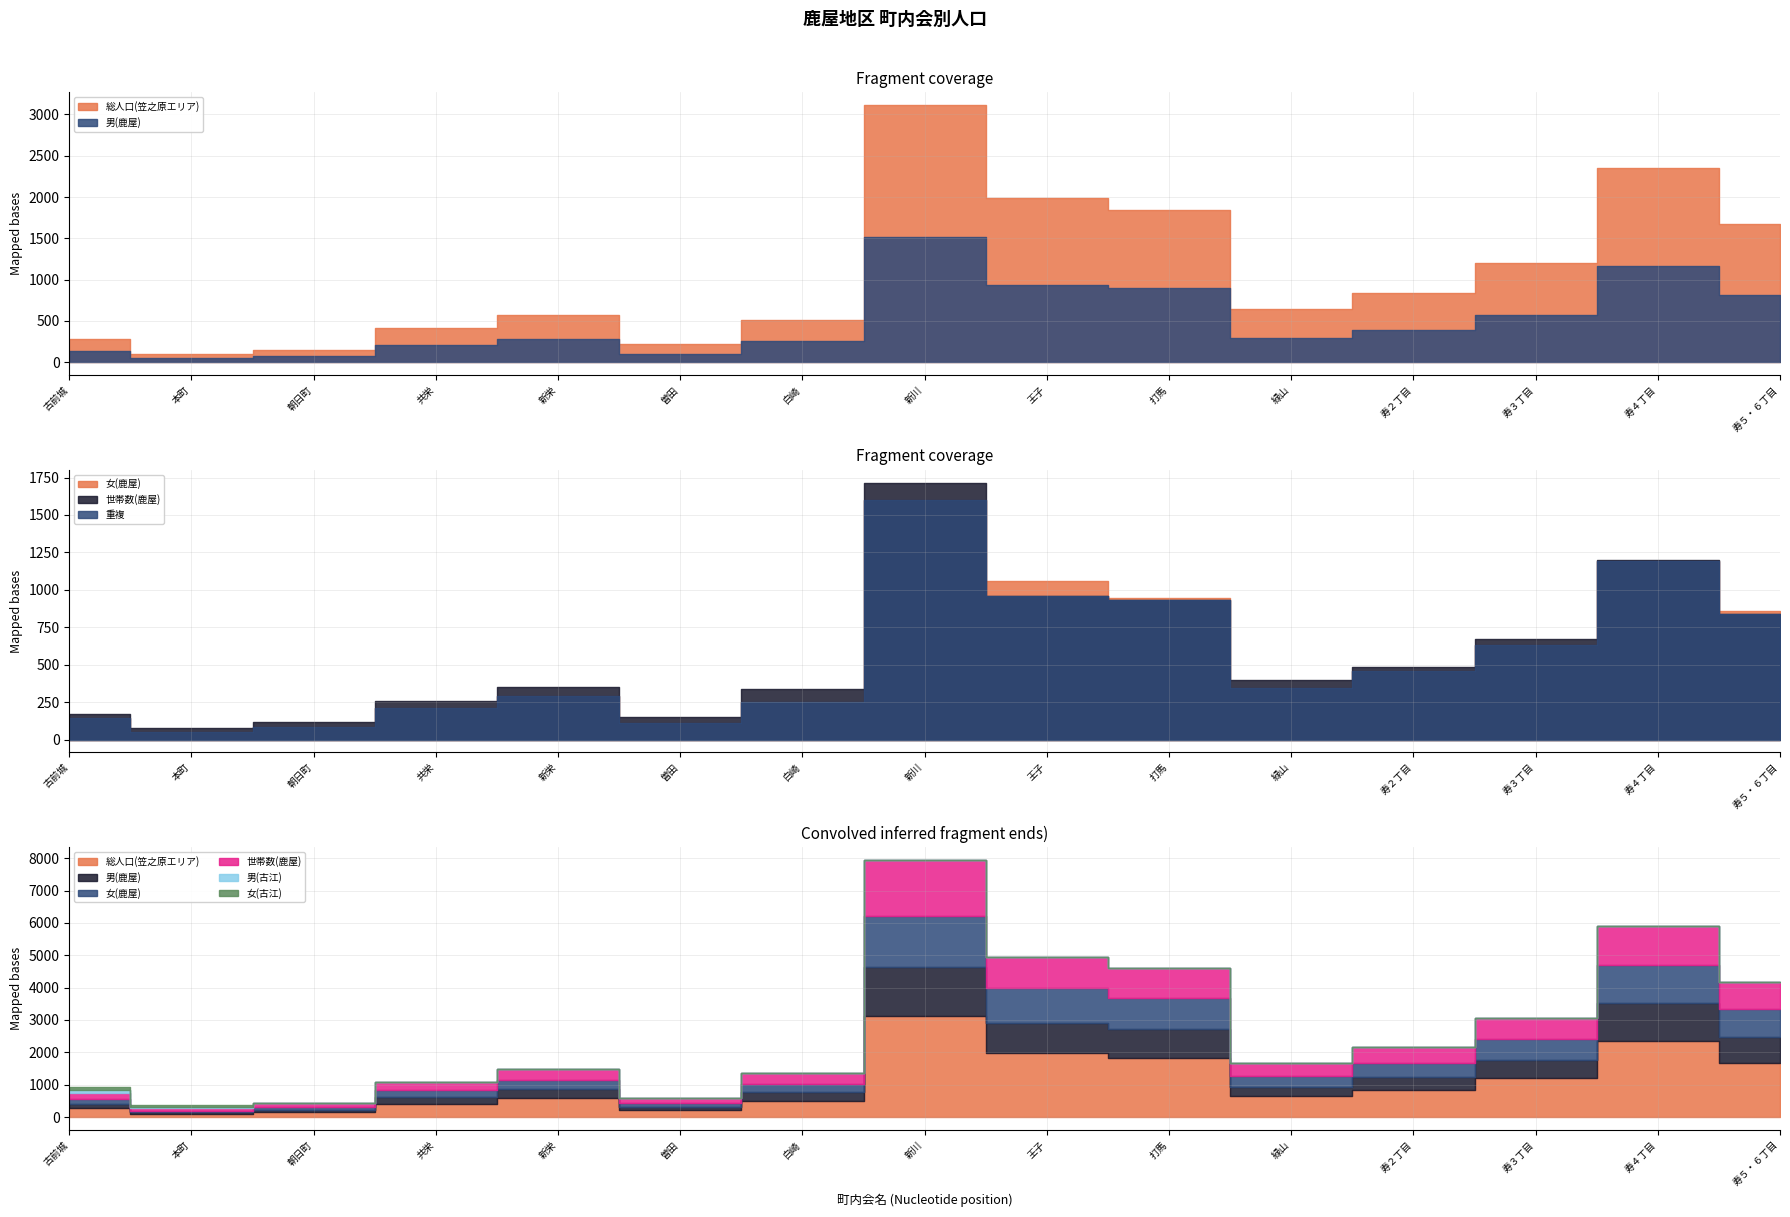

What is the difference between the second highest and minimum values in the 女(古江) series?

45